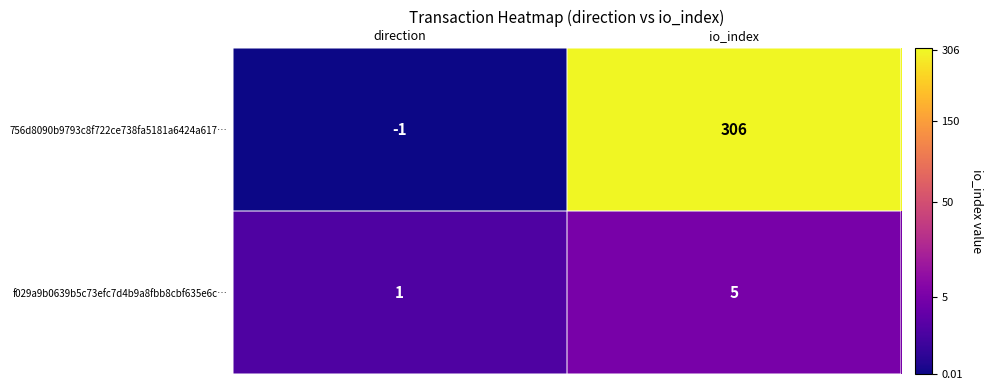

Rank the series by their average value, from highest to lowest.

756d8090b9793c8f722ce738fa5181a6424a617…, f029a9b0639b5c73efc7d4b9a8fbb8cbf635e6c…